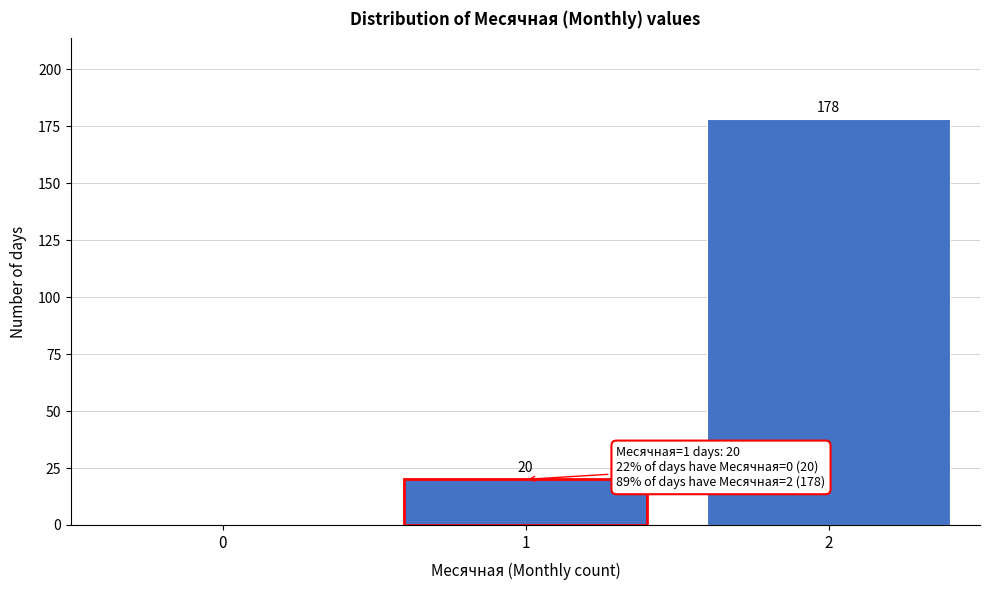

Reading left to right, list all the values displayed in this chart.

0=0	1=20	2=178